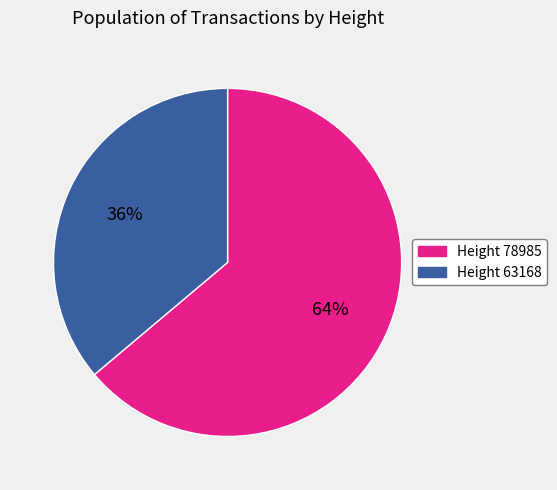

To the nearest percent, what is the difference between the largest and smallest slice percentages?

28%